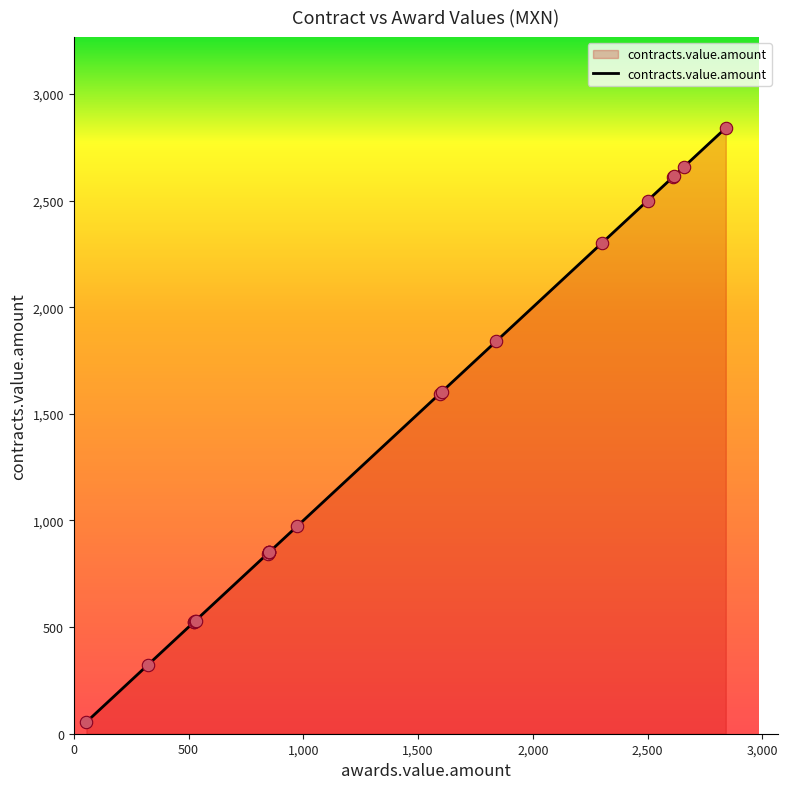

What is the ratio of the value at 10 to the value at 0?

0.3